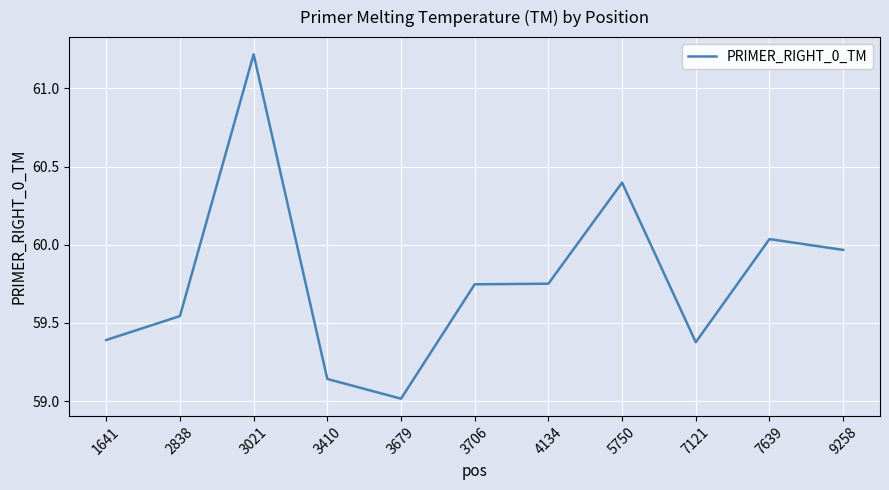

Read the value at 5750.

60.4